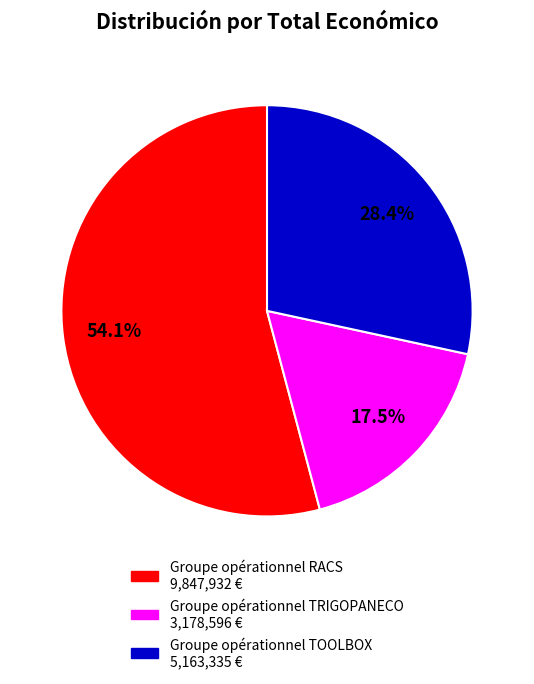

To the nearest percent, what is the average slice percentage?

33%